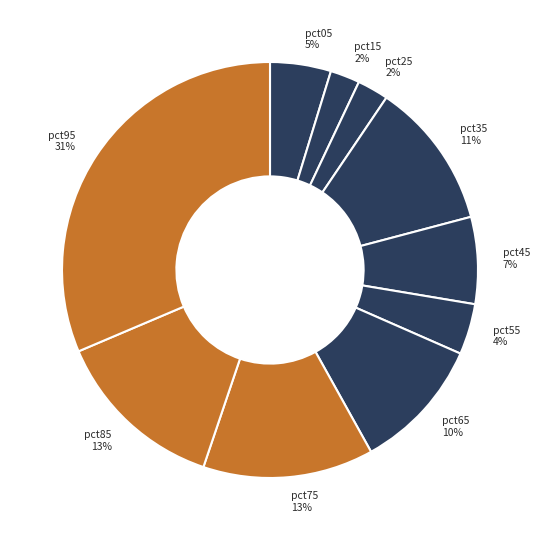

Is there a majority slice in this chart?

No